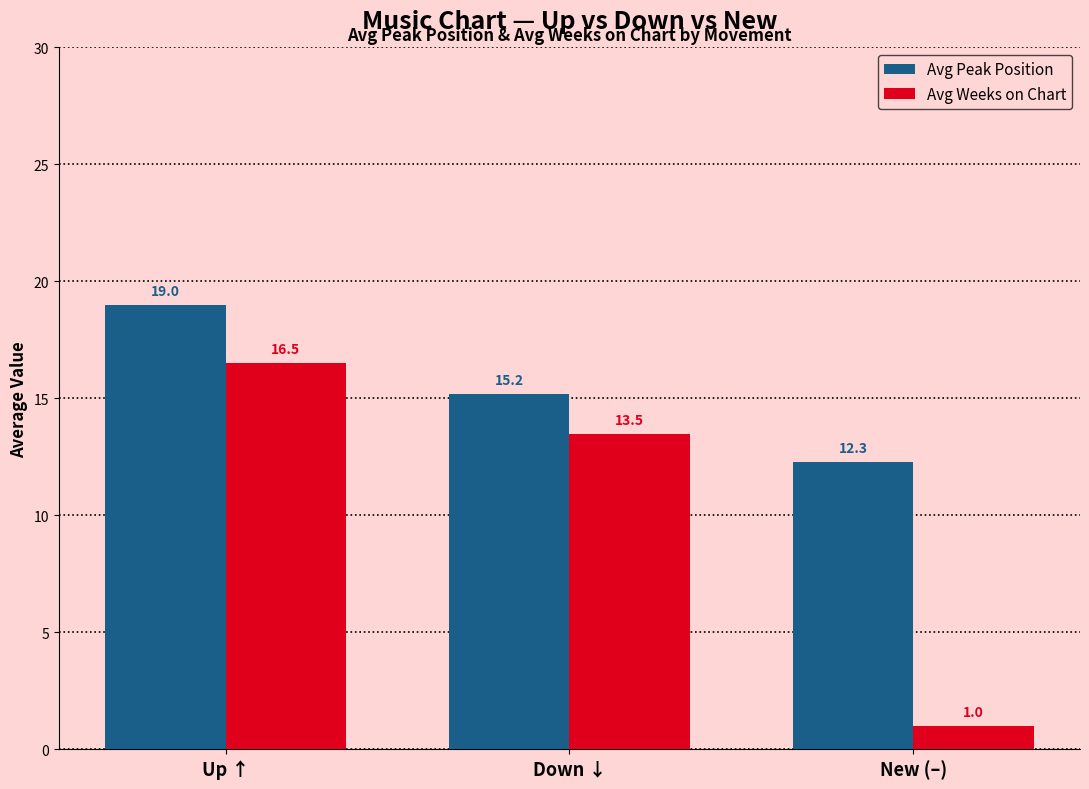

The value of Avg Weeks on Chart at Up ↑ is 16.5. True or false?

True